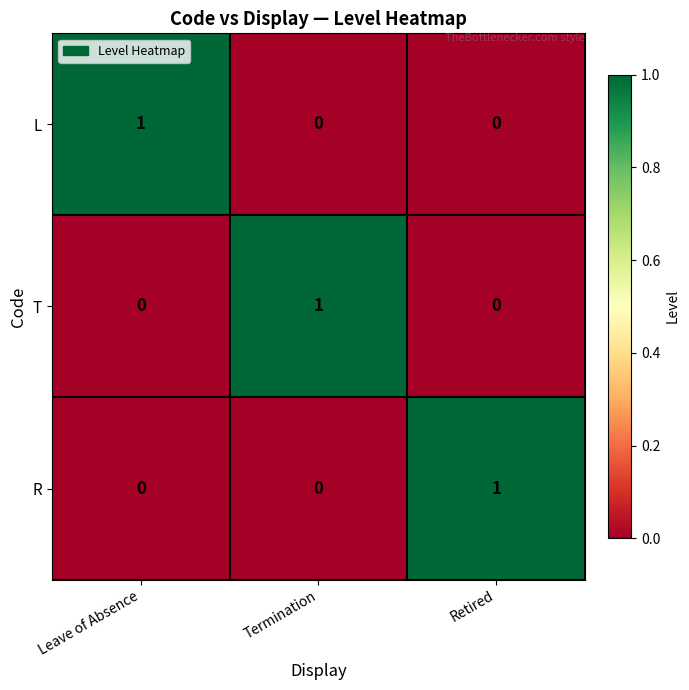

The T series shows 1 at Leave of Absence. True or false?

False